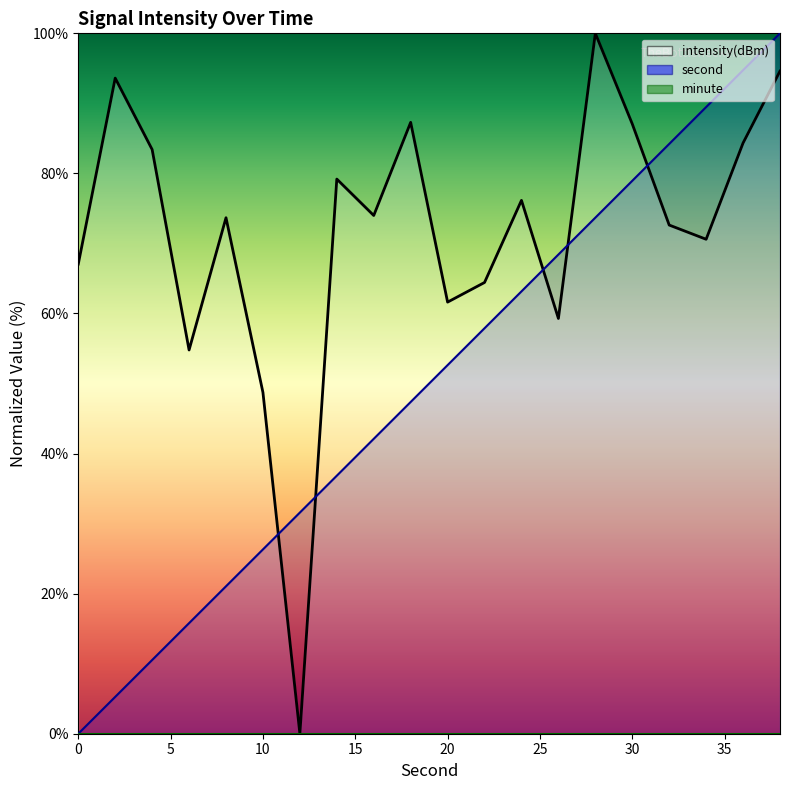

At which label is second closest to 50?

20